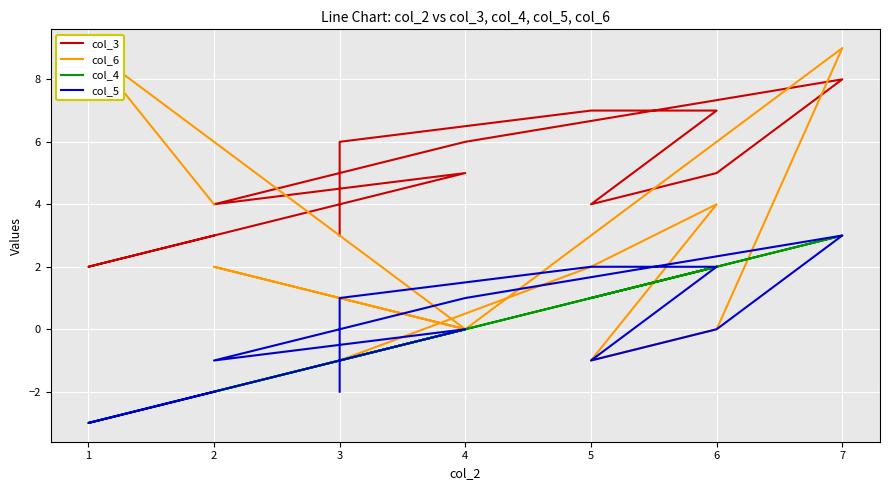

What is the minimum value for col_3?

2